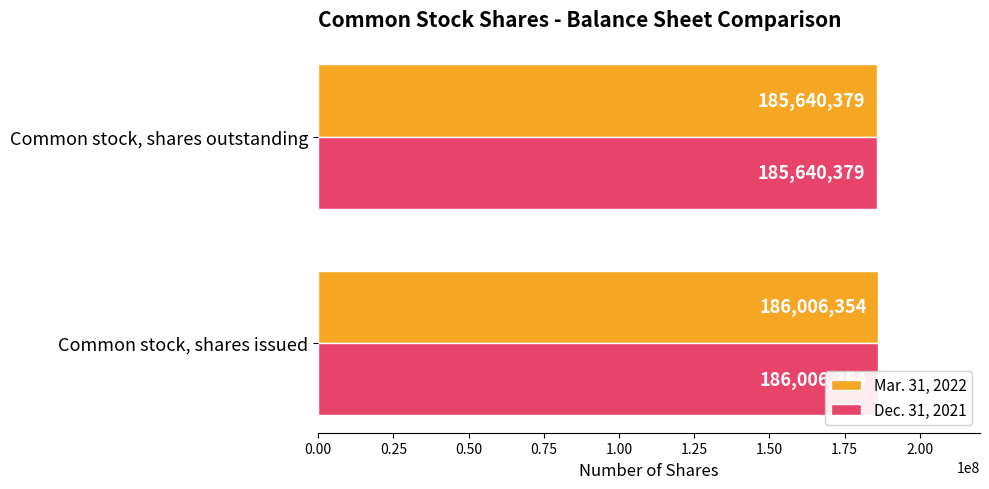

What is the difference between the maximum and minimum values in the Dec. 31, 2021 series?

365975